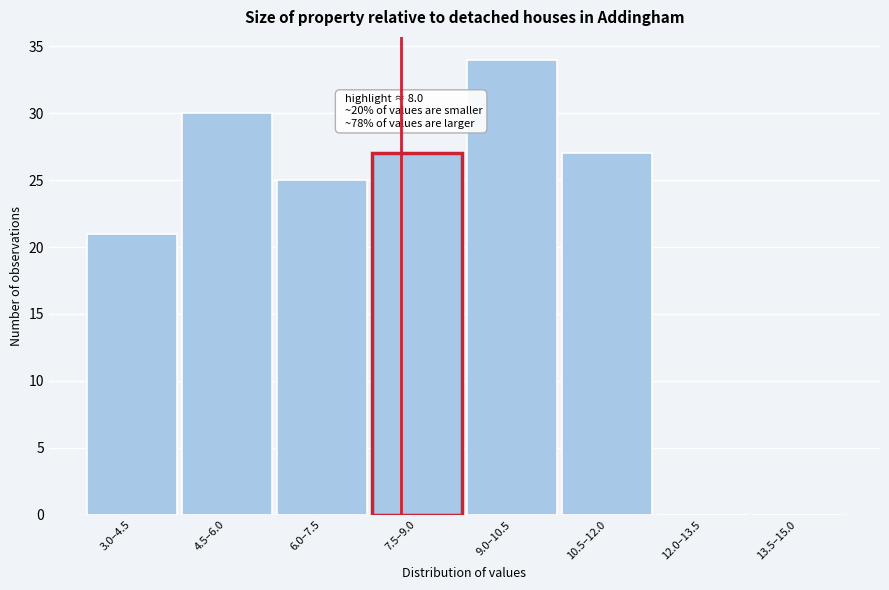

Reading right to left, extract all data points from this chart.

13.5–15.0=0	12.0–13.5=0	10.5–12.0=27	9.0–10.5=34	7.5–9.0=27	6.0–7.5=25	4.5–6.0=30	3.0–4.5=21